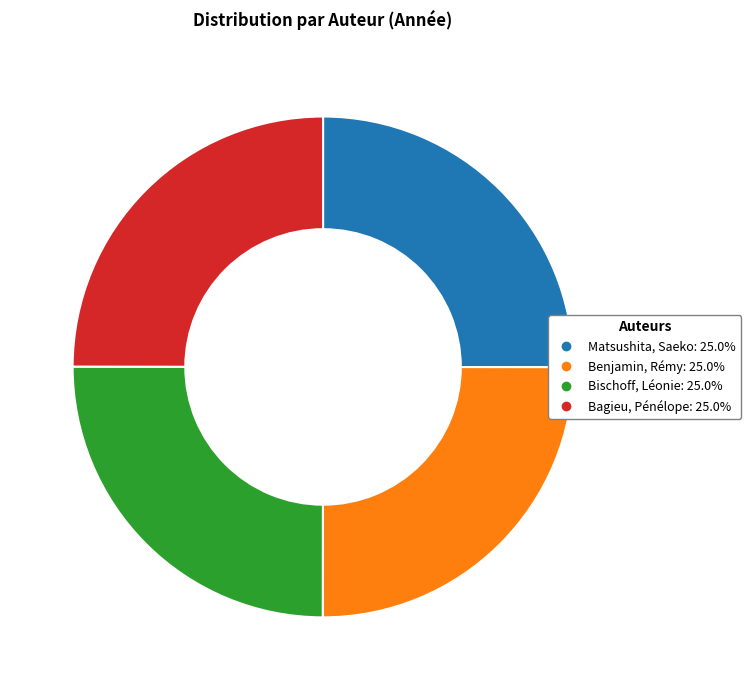

Is Bagieu, Pénélope the majority of the pie?

No